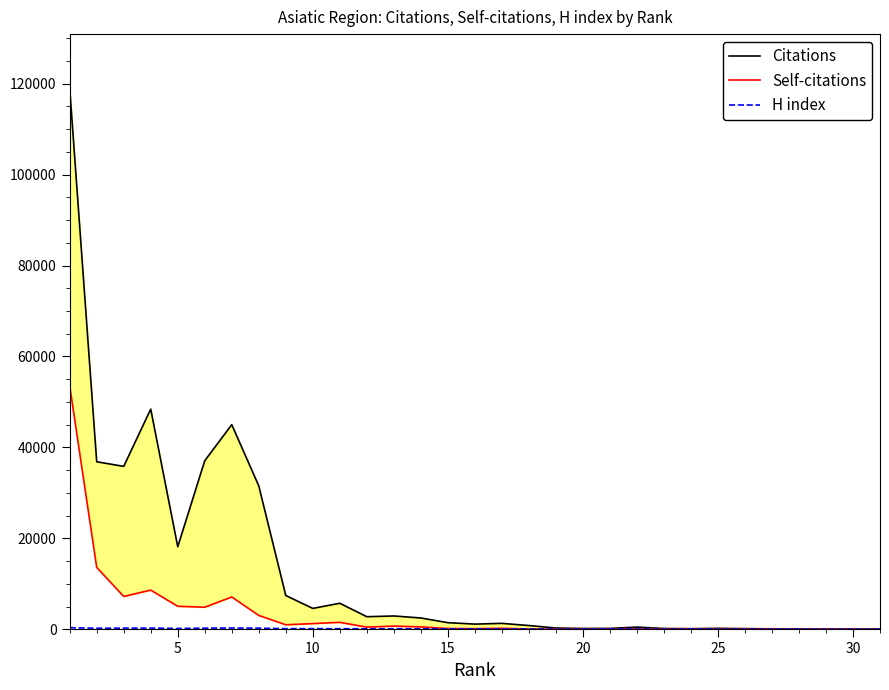

What are all the series names shown in the legend?

Citations, Self-citations, H index